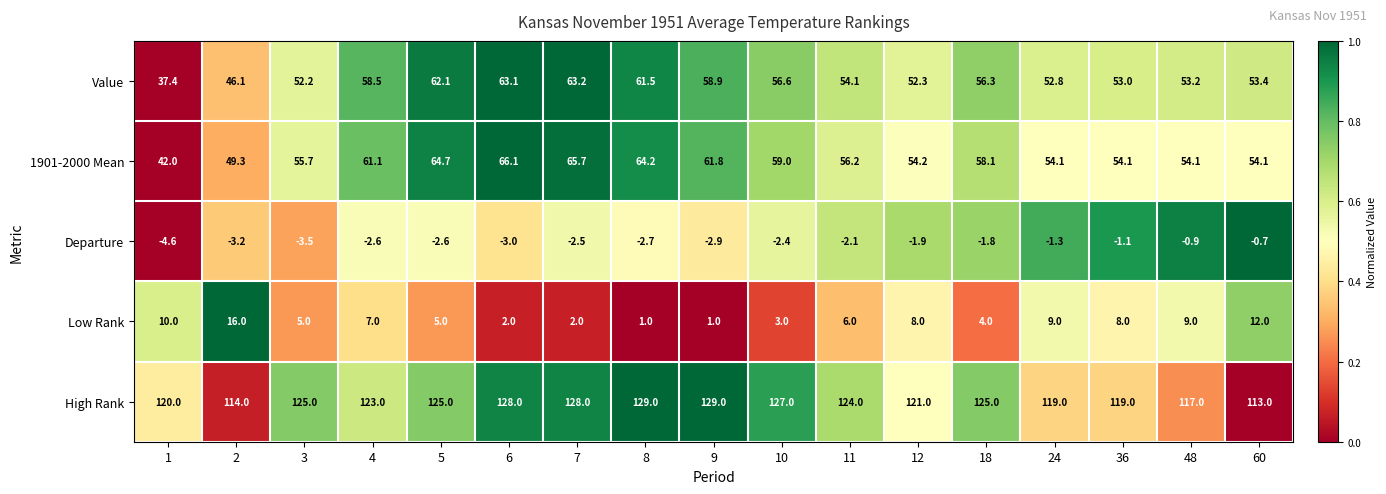

What is the sum of all Low Rank values?

108.0